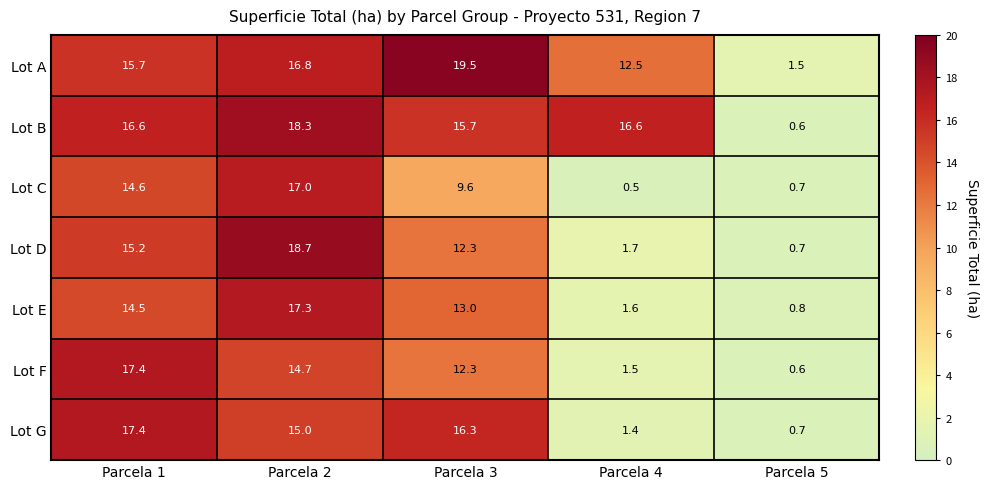

True or false: Lot E has a value of 17.3 at Parcela 2.

True